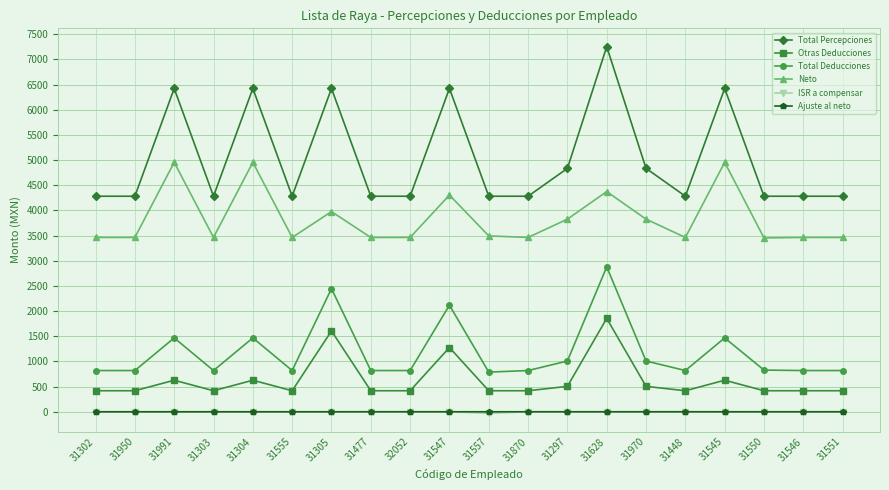

Which series has the widest spread of values?

Total Percepciones